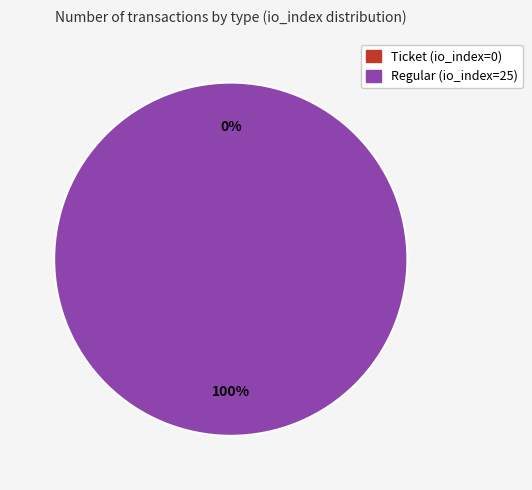

The Ticket (io_index=0) slice represents 14% of the pie. True or false?

False